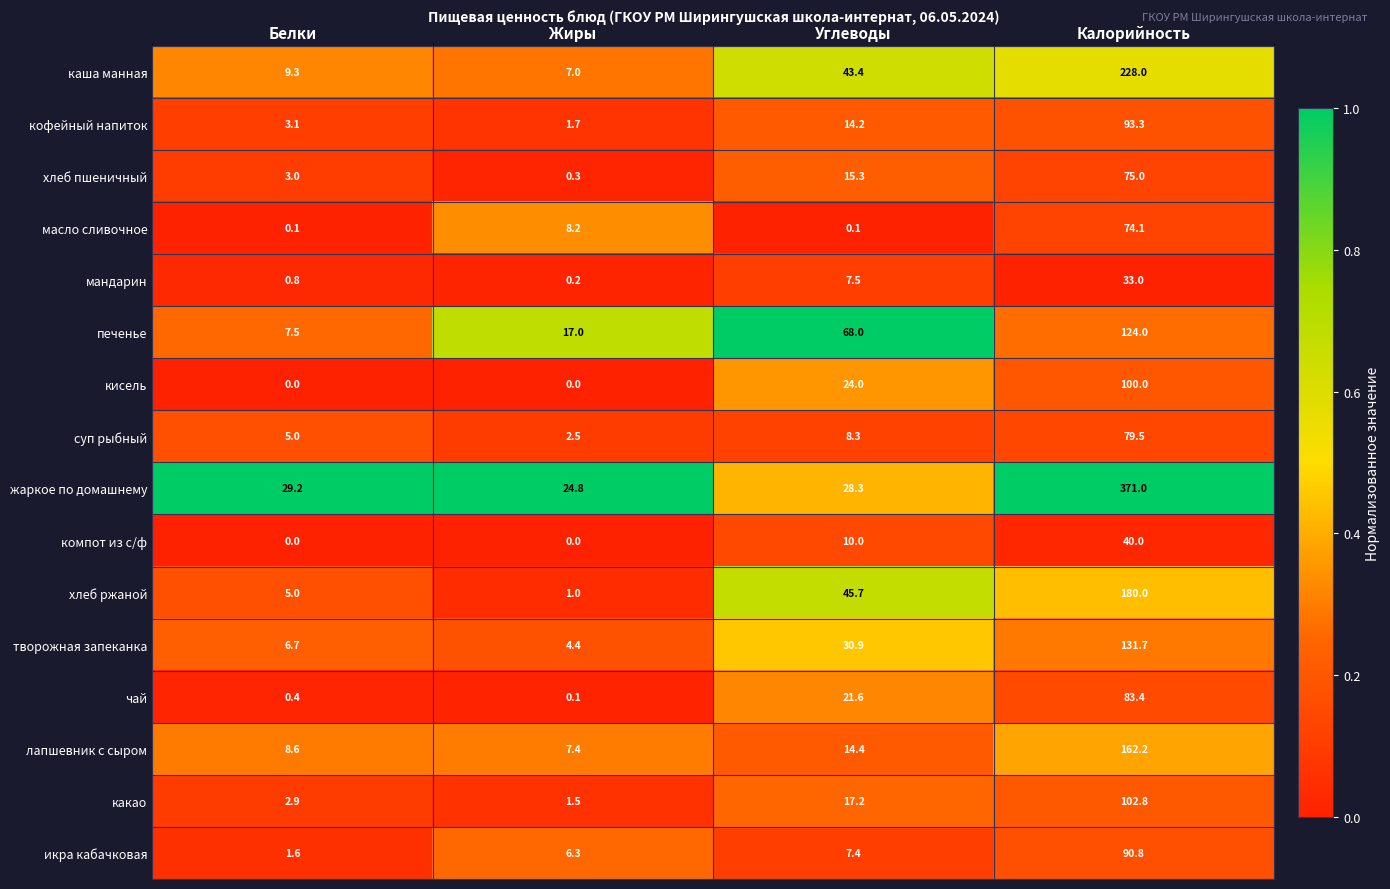

What is the greatest value displayed?

371.0